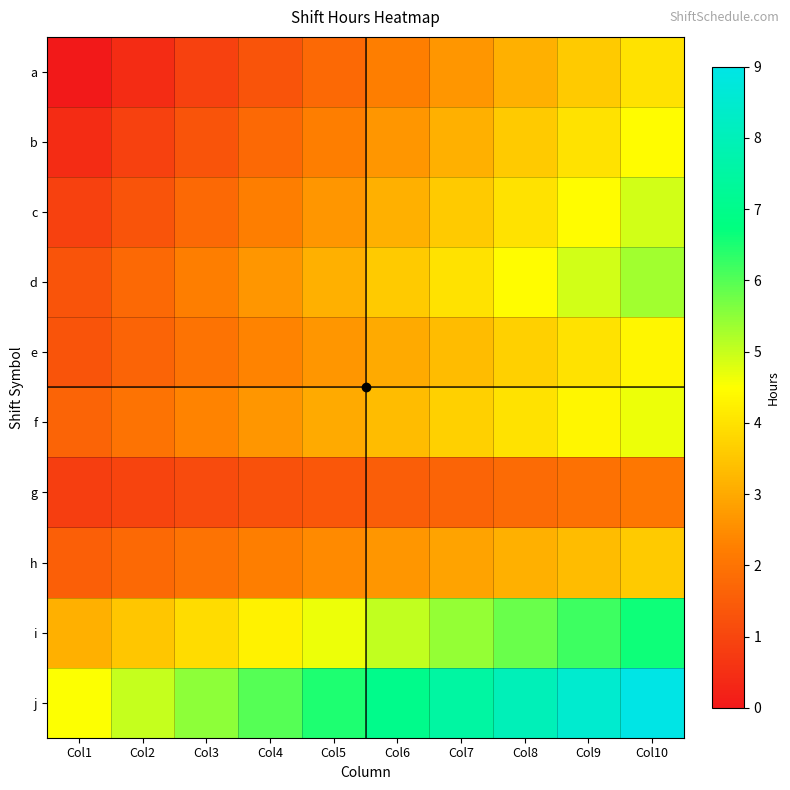

List the series in order of their peak value, highest first.

j, i, d, c, f, b, e, a, h, g